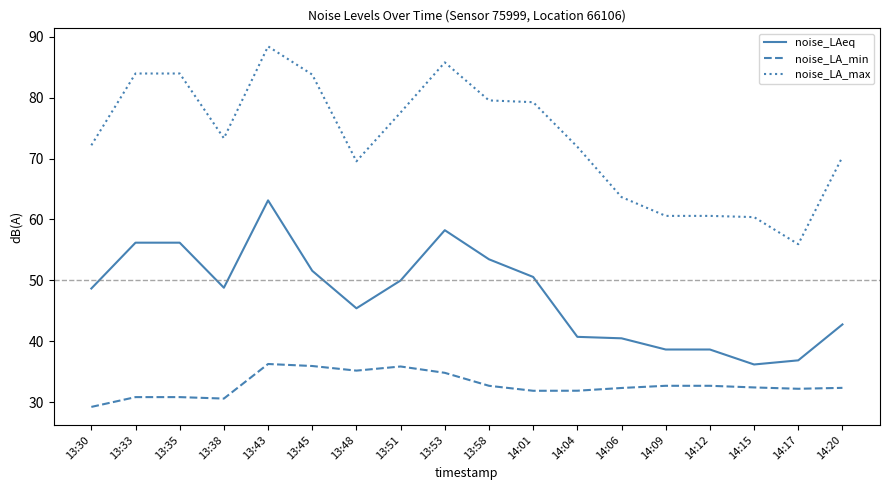

What is the total value across all series at 13:53?

178.8